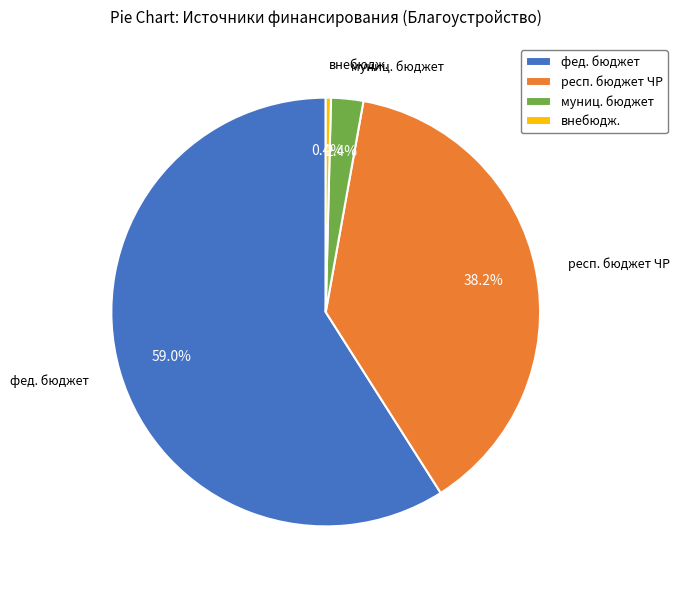

True or false: внебюдж. accounts for 8% of the total.

False